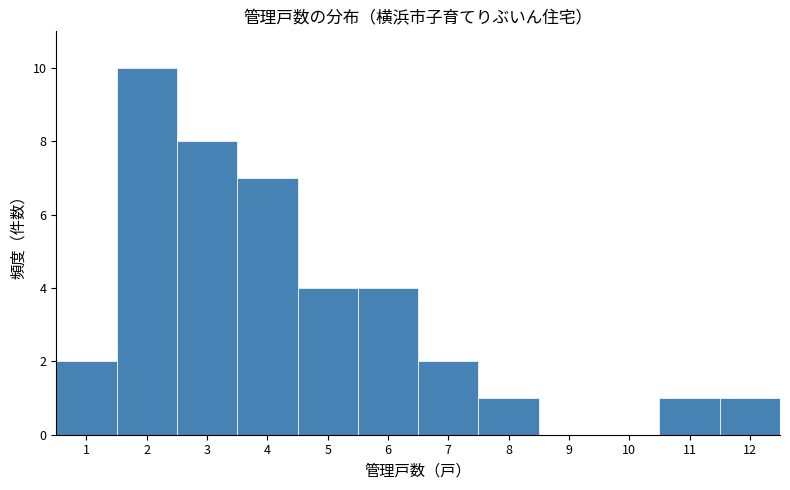

How tall is the bar that spans 7.5 to 8.5 on the x-axis? The values are not printed on the chart, so give them approximately, as read against the axis.

1